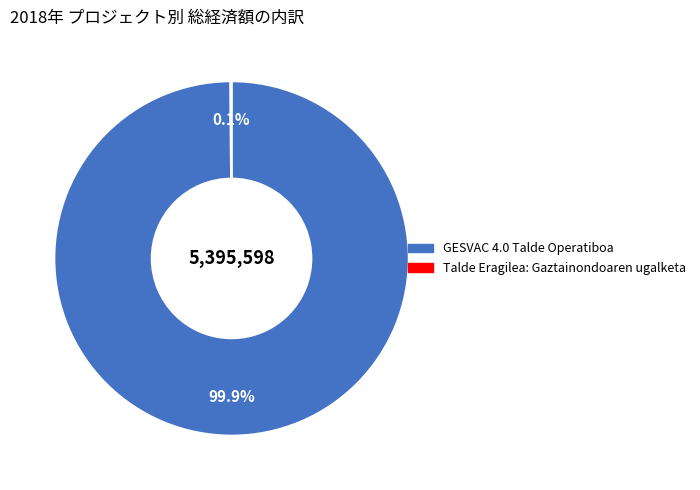

True or false: GESVAC 4.0 Talde Operatiboa accounts for 88% of the total.

False